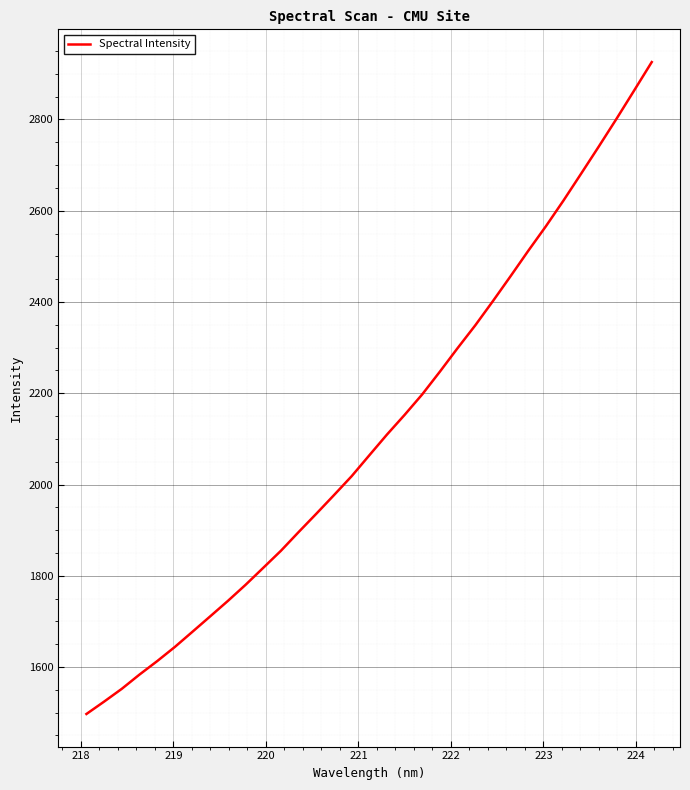

What is the difference between the maximum and minimum values?

1428.8